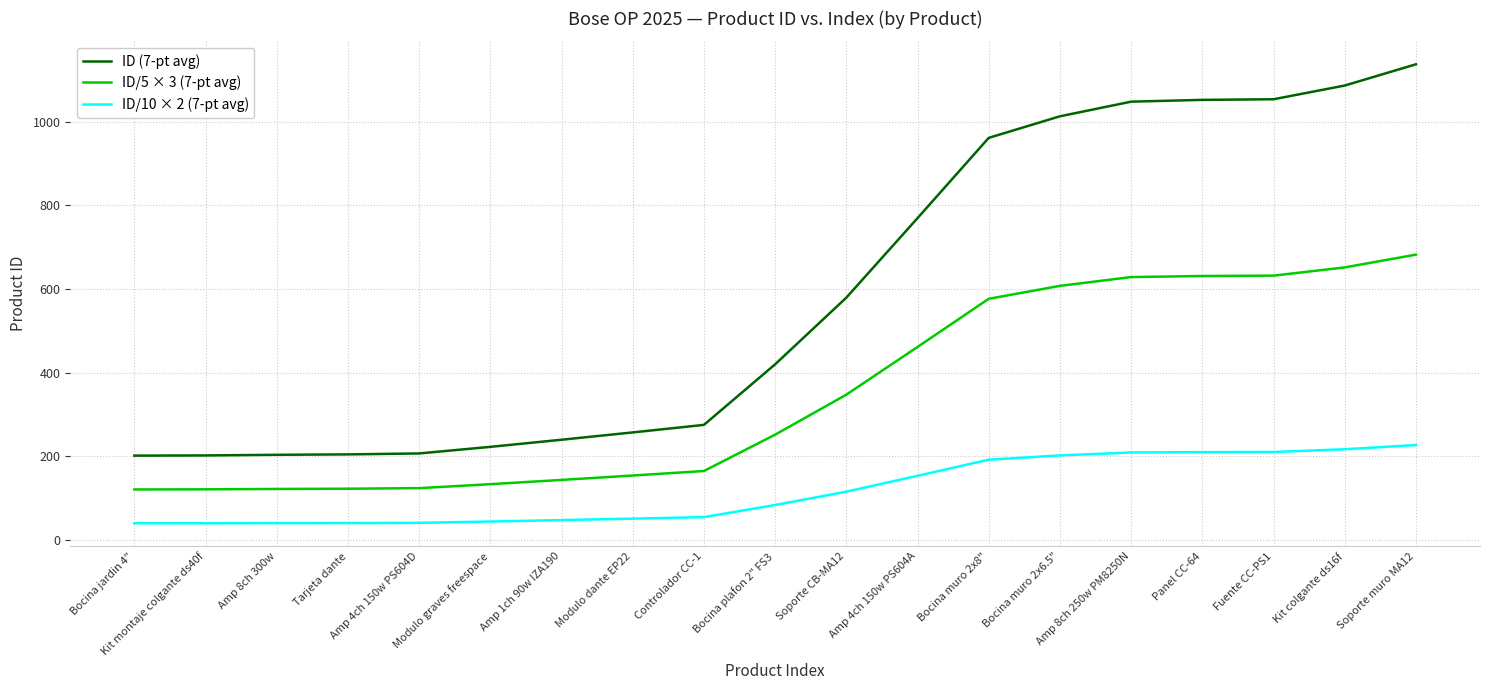

True or false: ID/10 × 2 (7-pt avg) and ID (7-pt avg) cross at least once.

False